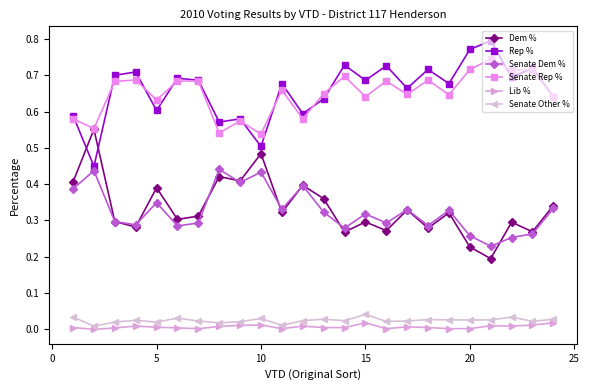

True or false: Senate Rep % has more than 1 points higher than both neighbors.

True